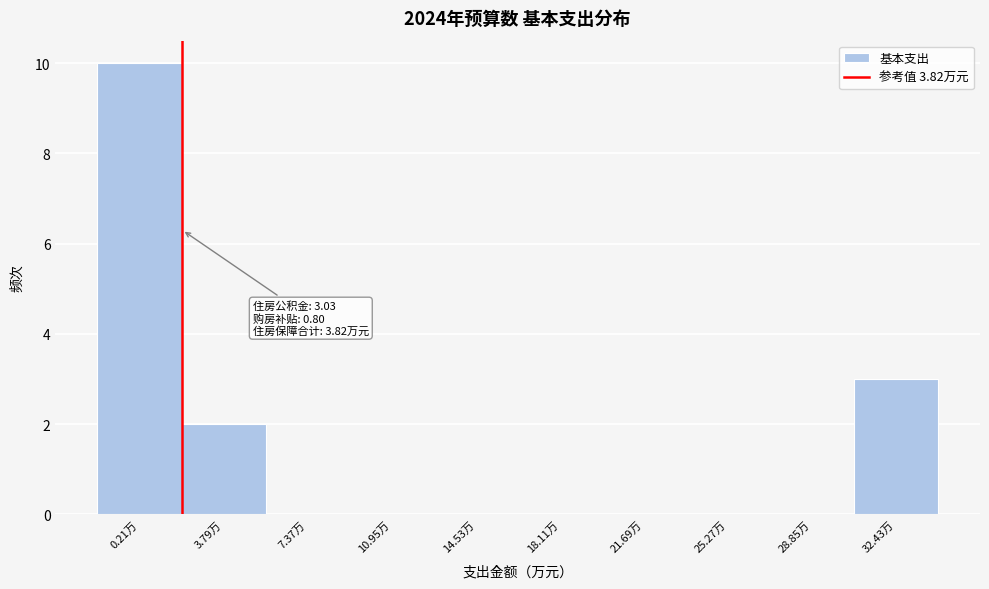

Reading right to left, extract all data points from this chart.

32.43万=3	28.85万=0	25.27万=0	21.69万=0	18.11万=0	14.53万=0	10.95万=0	7.37万=0	3.79万=2	0.21万=10